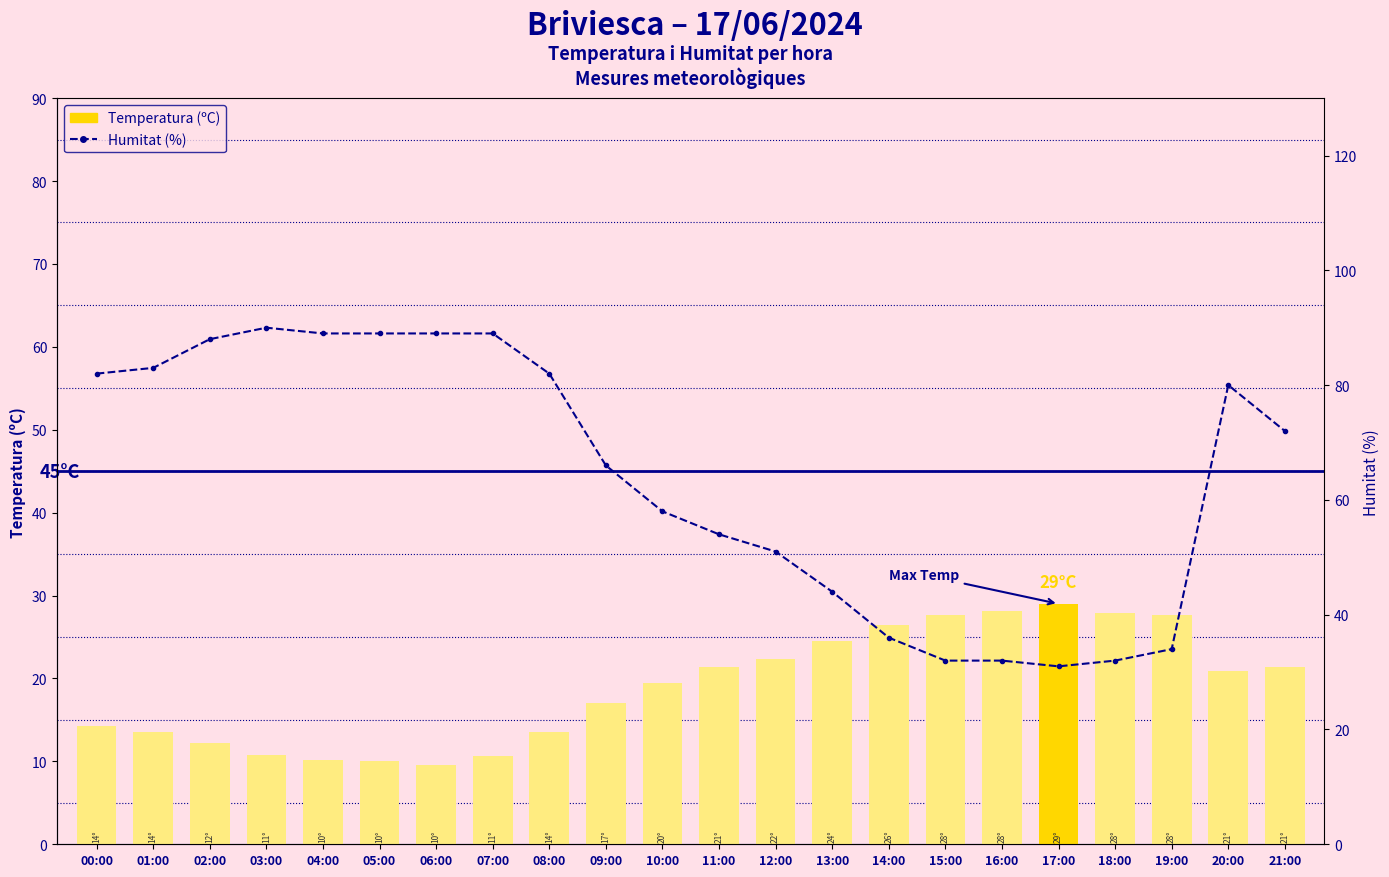

Is it true that Humitat (%) equals 55.9 at 08:00?

False